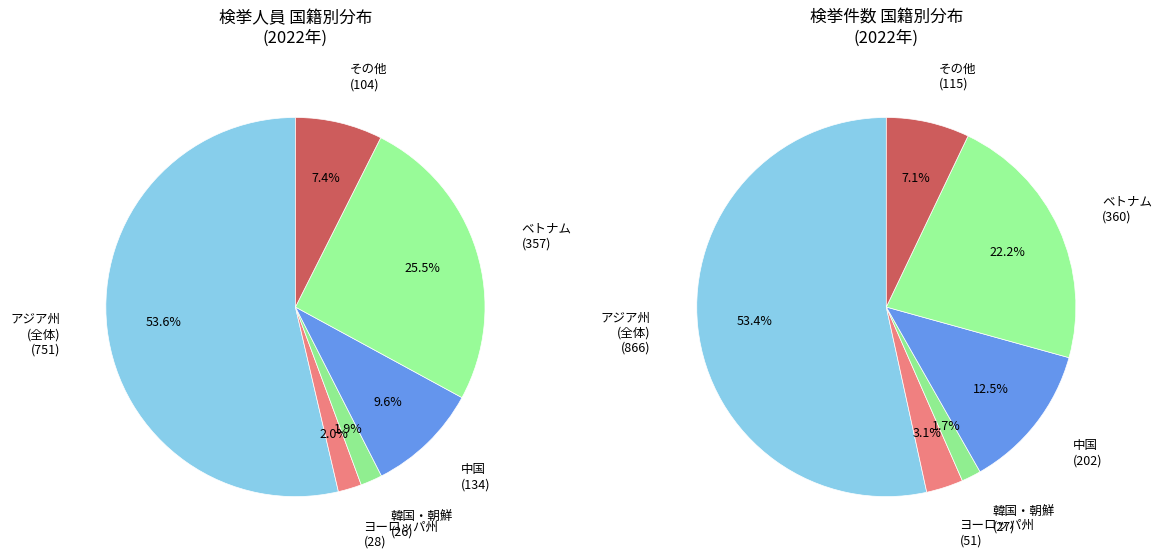

How many slices are in this pie chart?

6